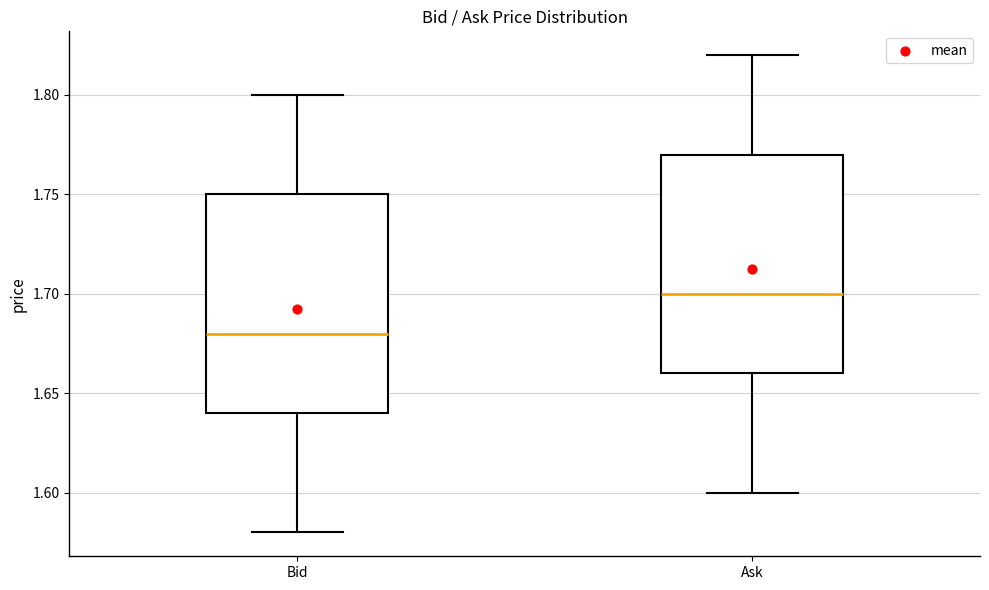

Reading left to right, read every box against the y-axis: the position of its median line, the range the box covers, and the ends of its whiskers. The values are not printed on the chart, so give them approximately, as read against the axis.

Bid: median 1.68, box 1.64 to 1.75, whiskers 1.58 to 1.80
Ask: median 1.70, box 1.66 to 1.77, whiskers 1.60 to 1.82